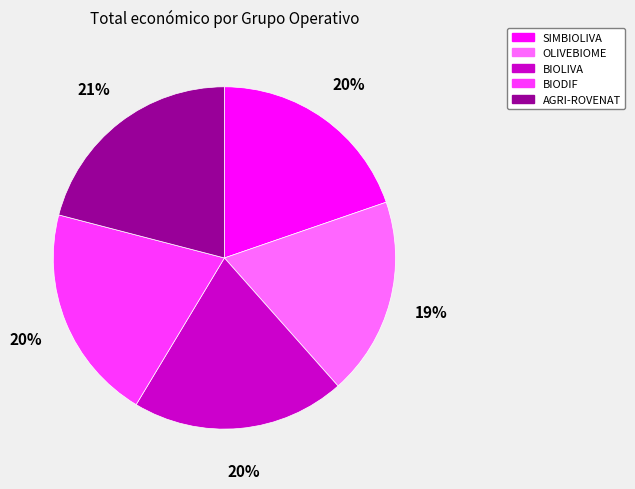

Do BIODIF and BIOLIVA together represent more than half of the pie?

No